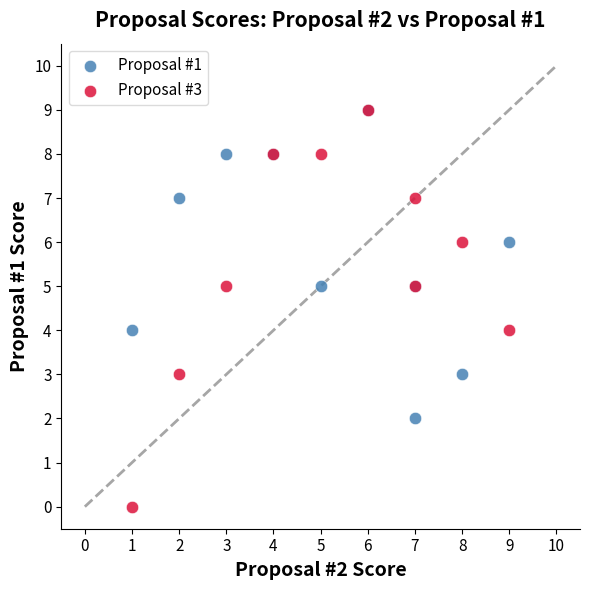

What are all the series names shown in the legend?

Proposal #1, Proposal #3